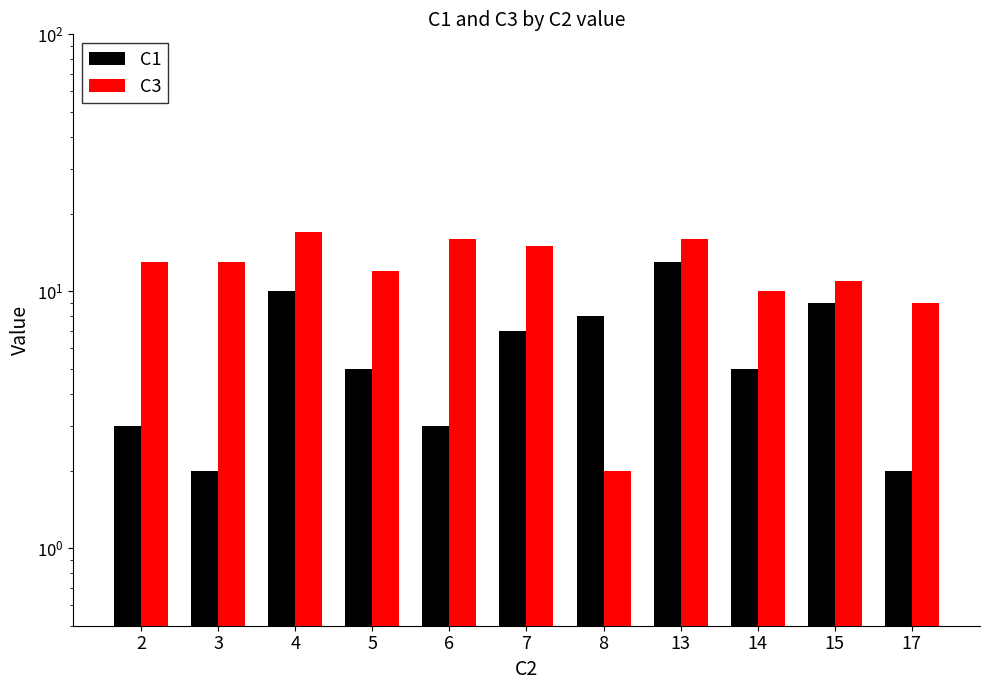

What is the lowest value of the C3 series?

2